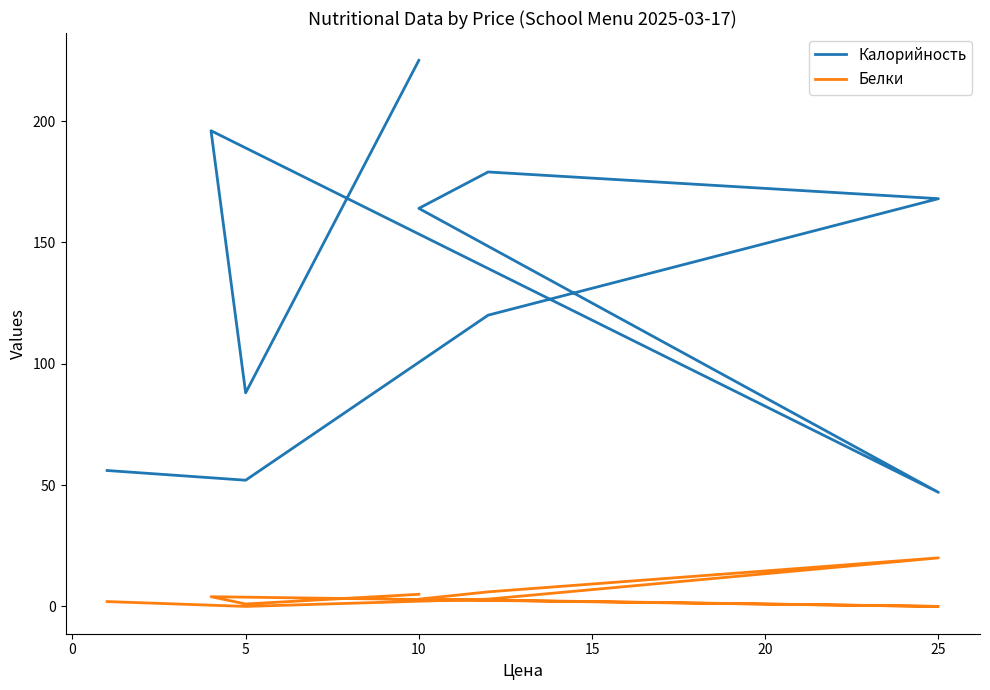

True or false: Белки and Калорийность cross at least once.

False